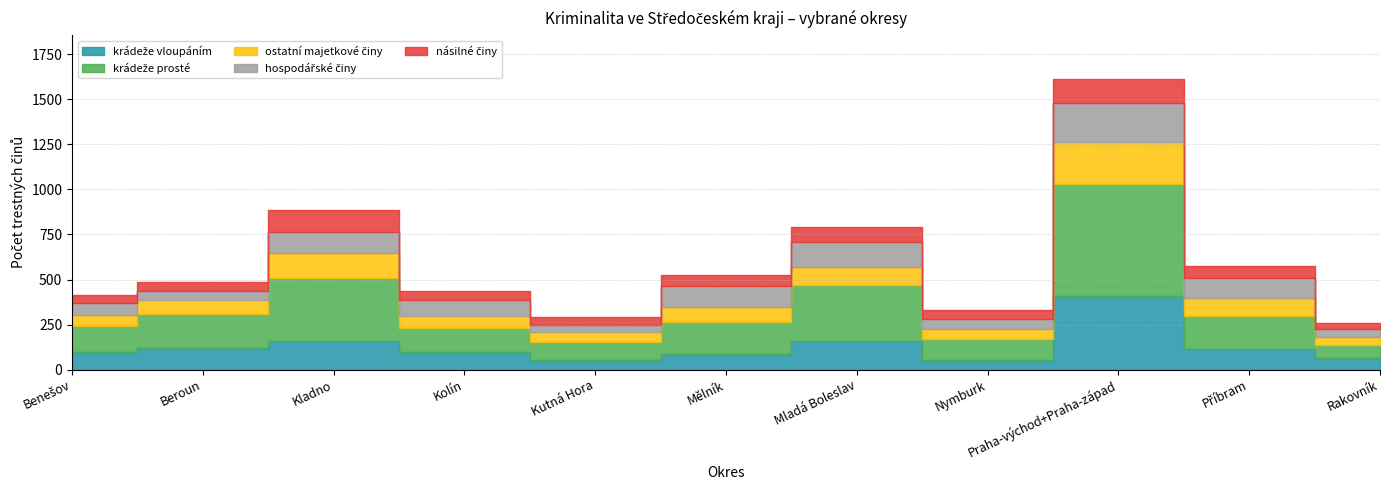

Reading left to right, extract all data points from this chart.

krádeže vloupáním: 95	118	159	96	56	87	159	53	407	114	64
krádeže prosté: 148	189	352	137	95	177	311	119	624	186	75
ostatní majetkové činy: 60	78	137	63	56	82	101	53	235	95	44
hospodářské činy: 66	54	117	90	41	119	139	55	216	114	44
násilné činy: 46	47	119	51	43	58	81	51	132	65	32